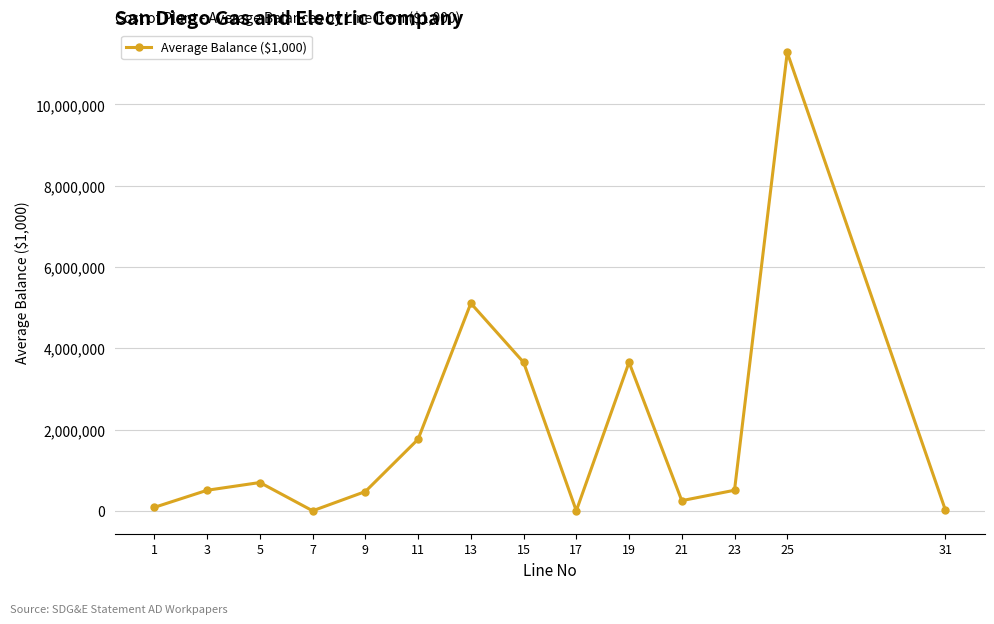

What is the greatest value displayed?

11275178